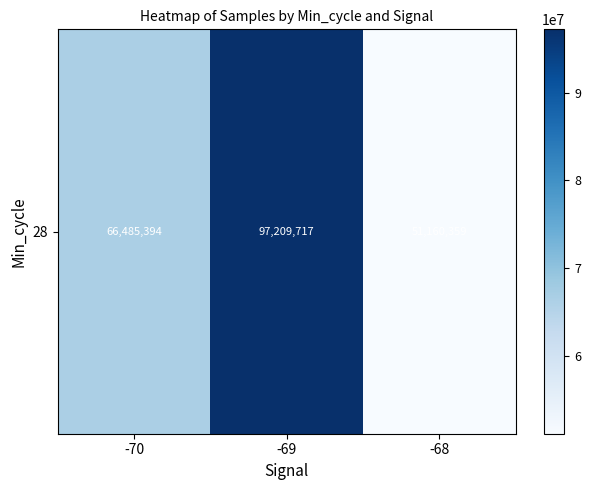

Reading left to right, transcribe all the data shown in this chart.

66485394	97209717	51160359